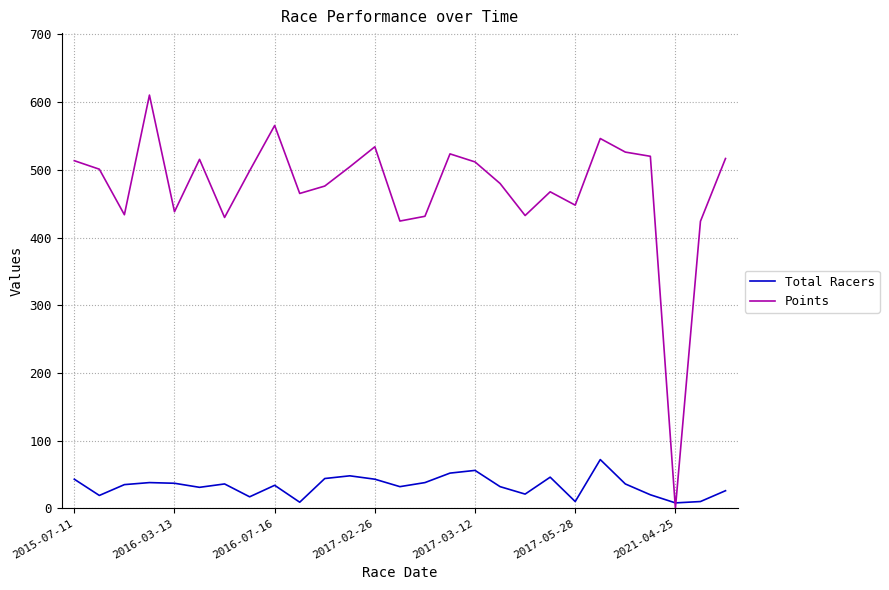

Rank the series by their average value, from lowest to highest.

Total Racers, Points